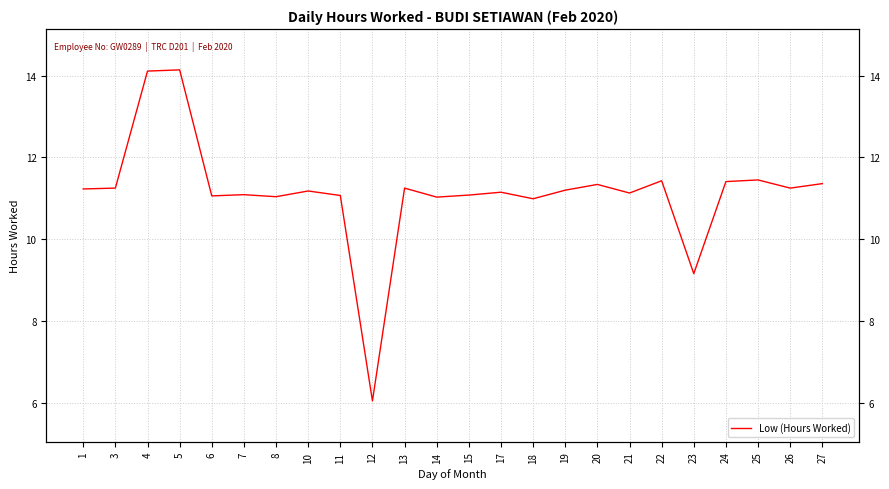

True or false: the data shows 19.1 at 27.

False